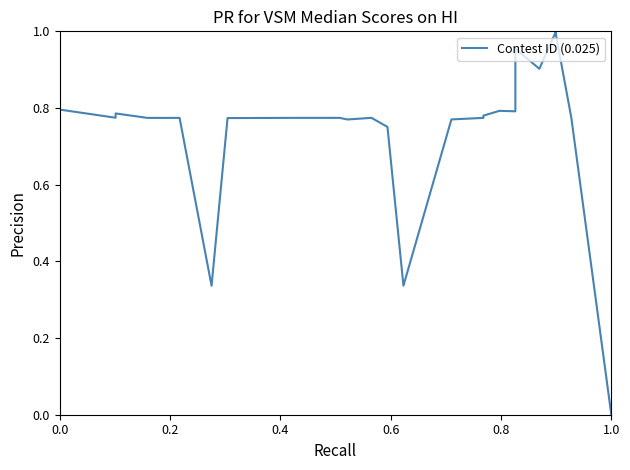

What is the value of the 4th point from the left?

0.8